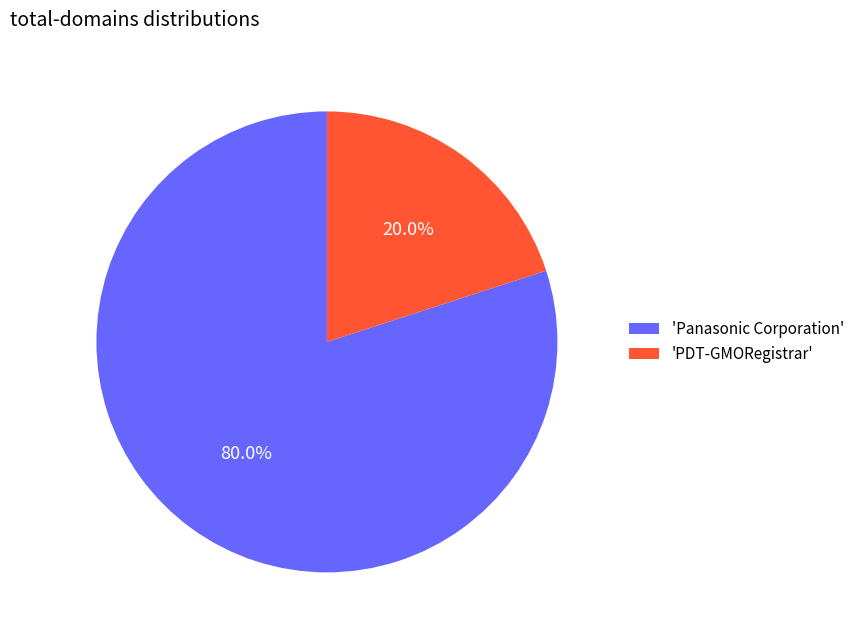

Does any single category account for the majority?

Yes